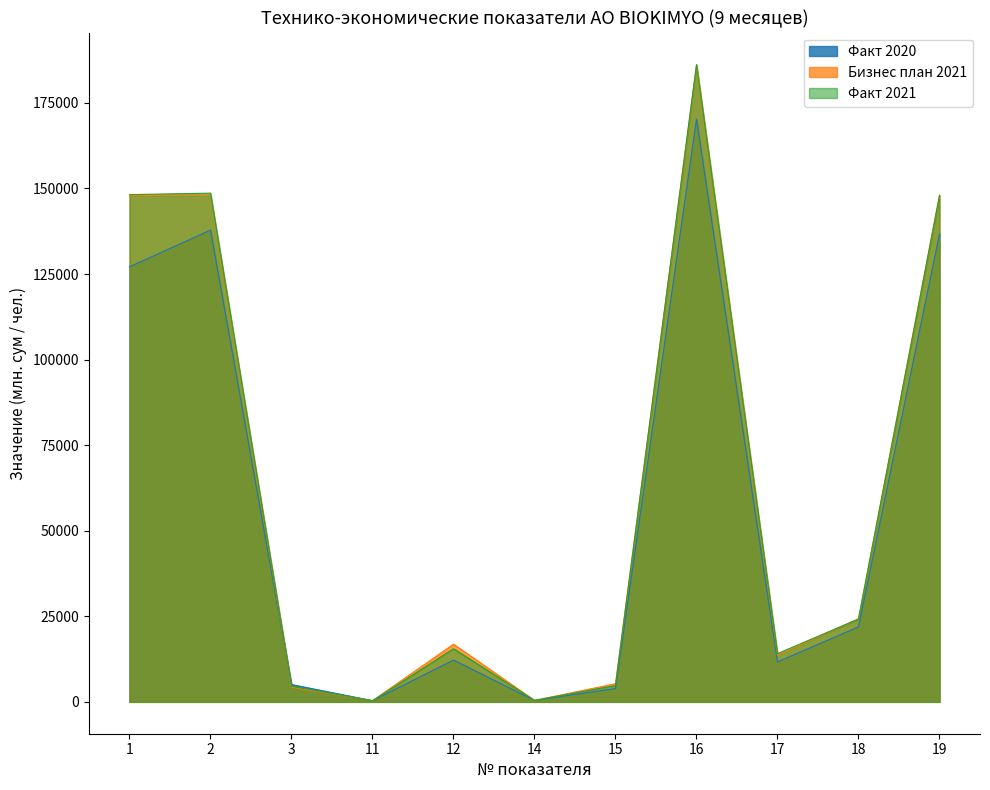

What is the smallest value displayed?

334.0